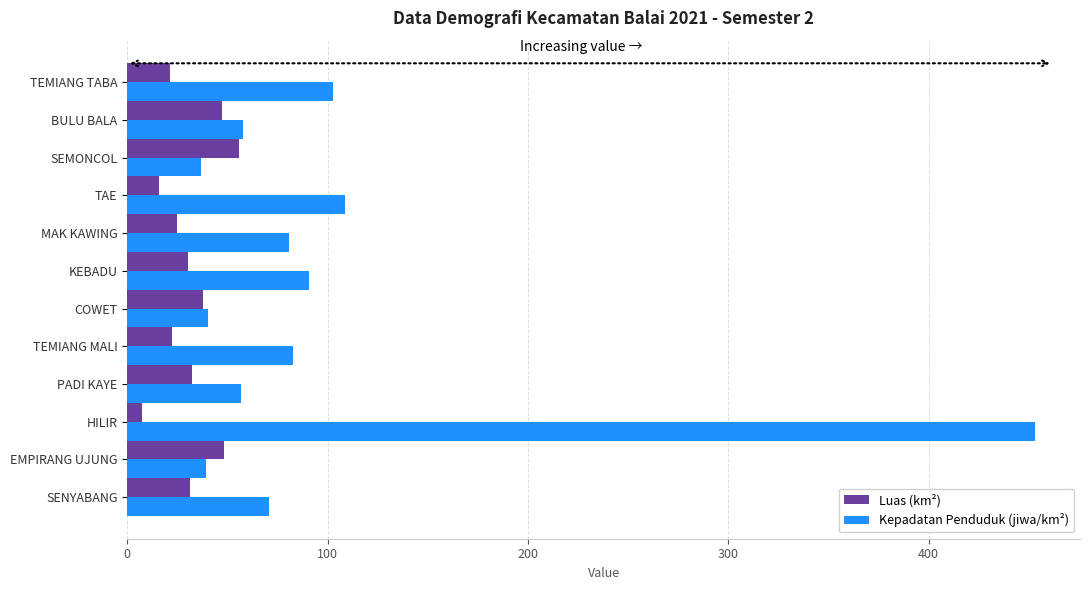

What is the sum of all Luas (km²) values?

375.1